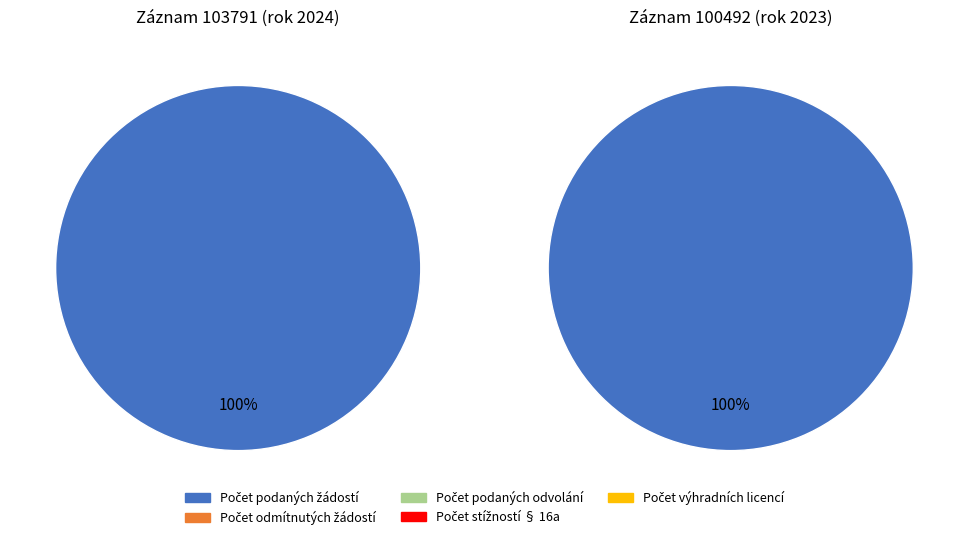

Which has a higher value, Počet podaných žádostí or Počet odmítnutých žádostí?

Počet podaných žádostí